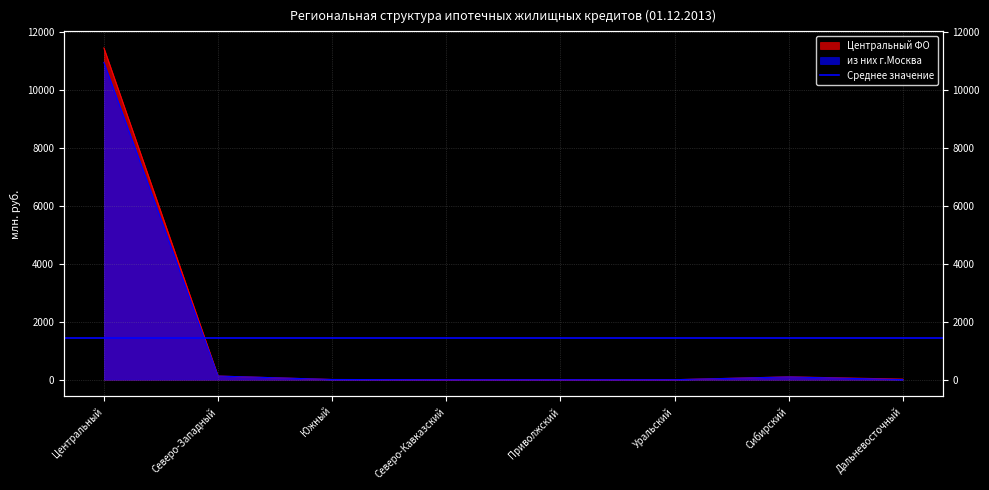

How many data points in из них г.Москва are above 7?

3